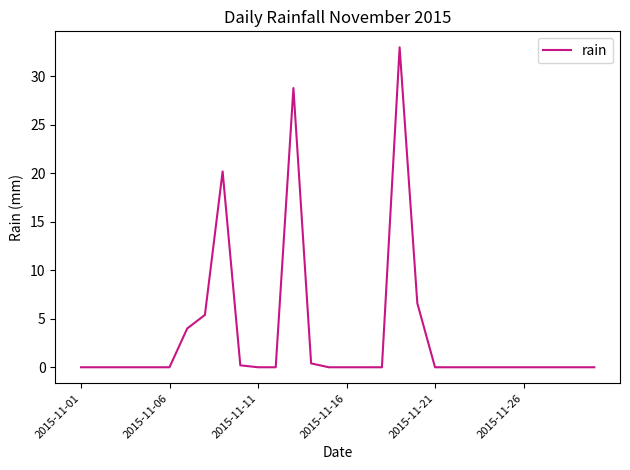

What is the maximum value shown in the chart?

33.0